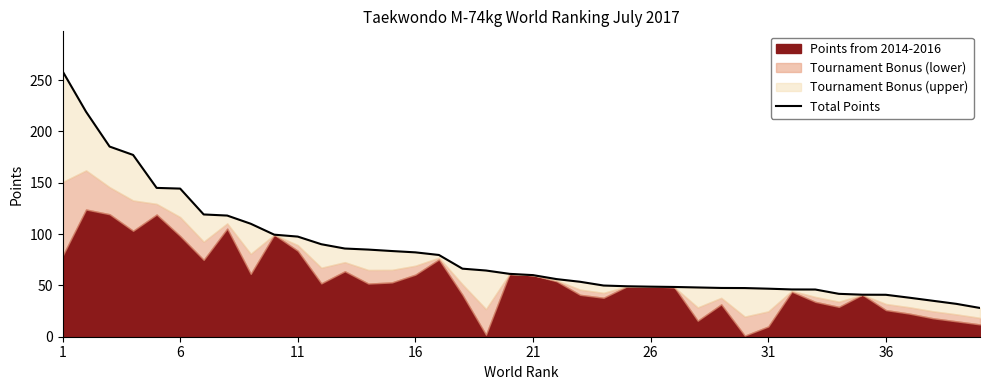

What is the smallest value displayed?

28.0